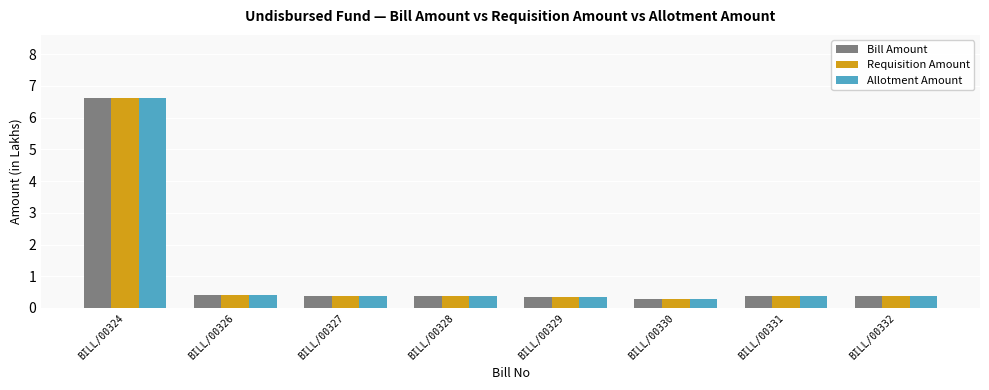

Reading left to right, transcribe all the data shown in this chart.

Bill Amount: 6.6	0.4	0.4	0.4	0.3	0.3	0.4	0.4
Requisition Amount: 6.6	0.4	0.4	0.4	0.3	0.3	0.4	0.4
Allotment Amount: 6.6	0.4	0.4	0.4	0.3	0.3	0.4	0.4